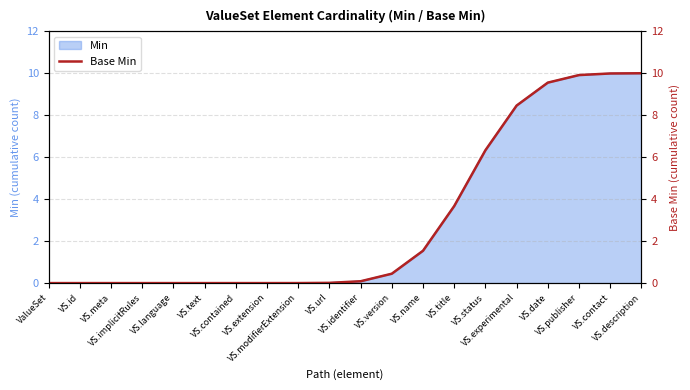

What is the difference between the second highest and minimum values?

10.0